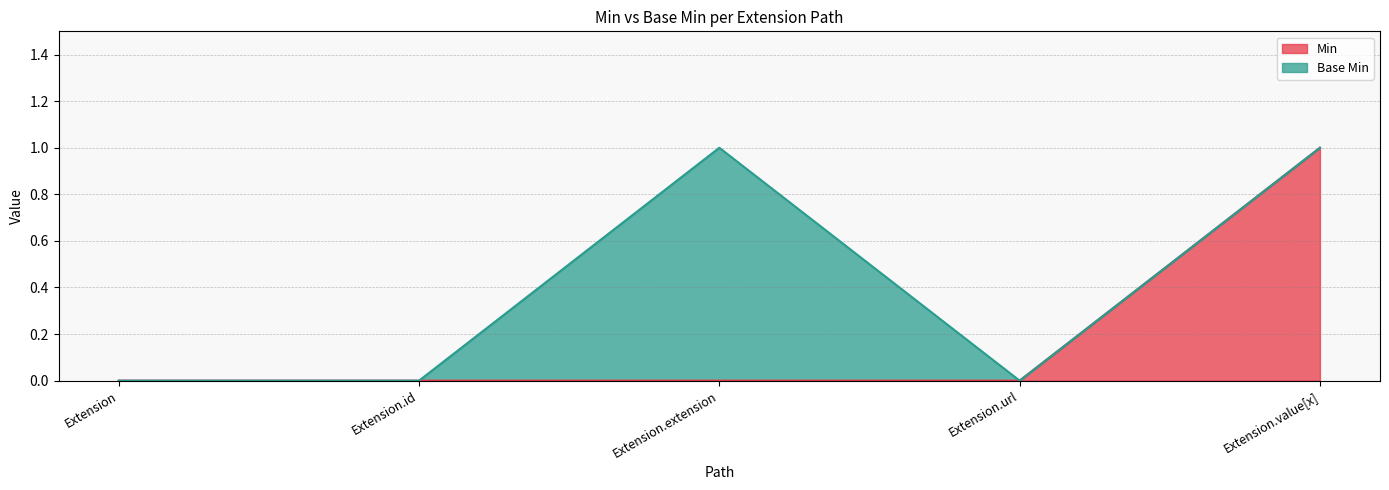

What is the label of the 1st point from the left?

Extension